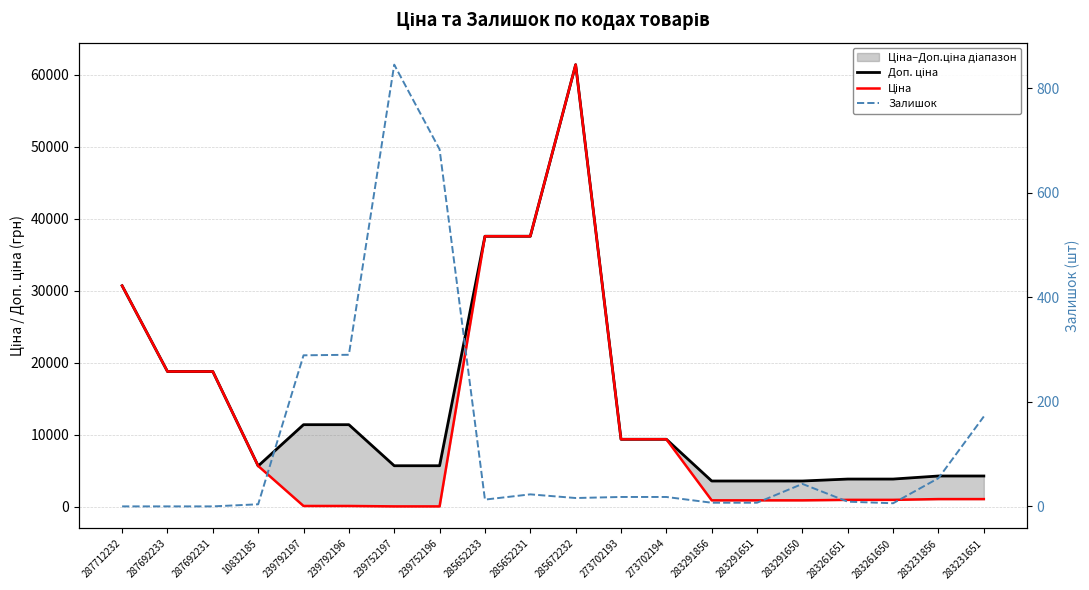

What is the maximum value shown in the chart?

61434.3